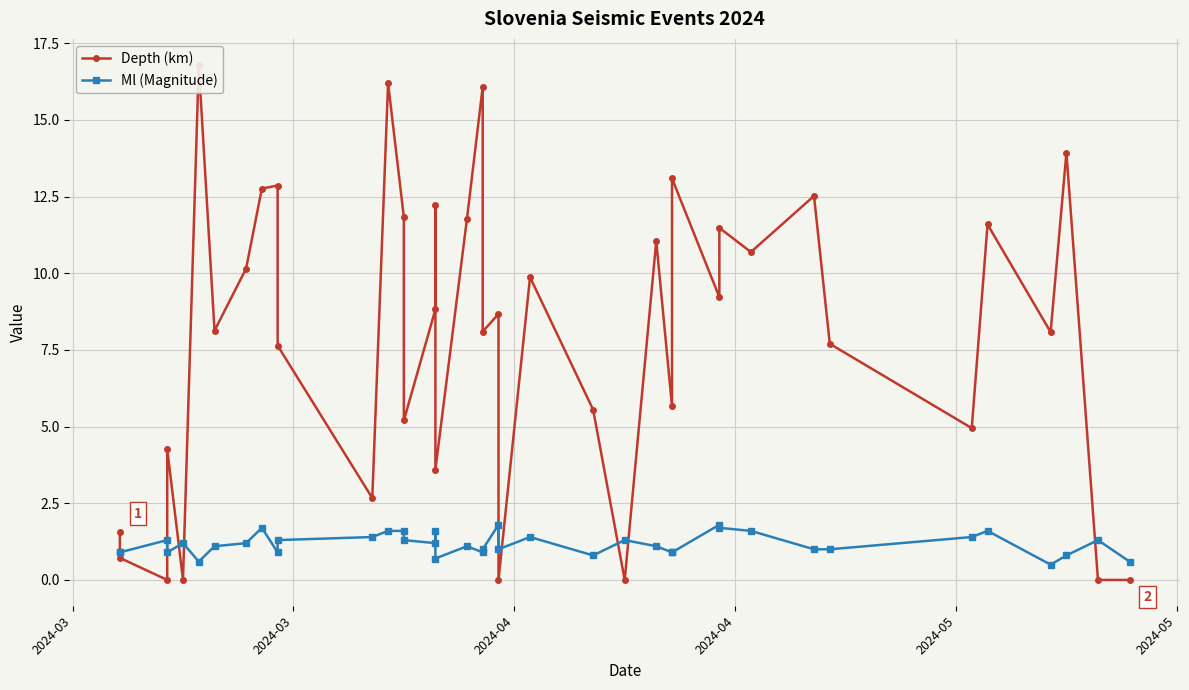

Is this an area chart (filled region under the line)?

No